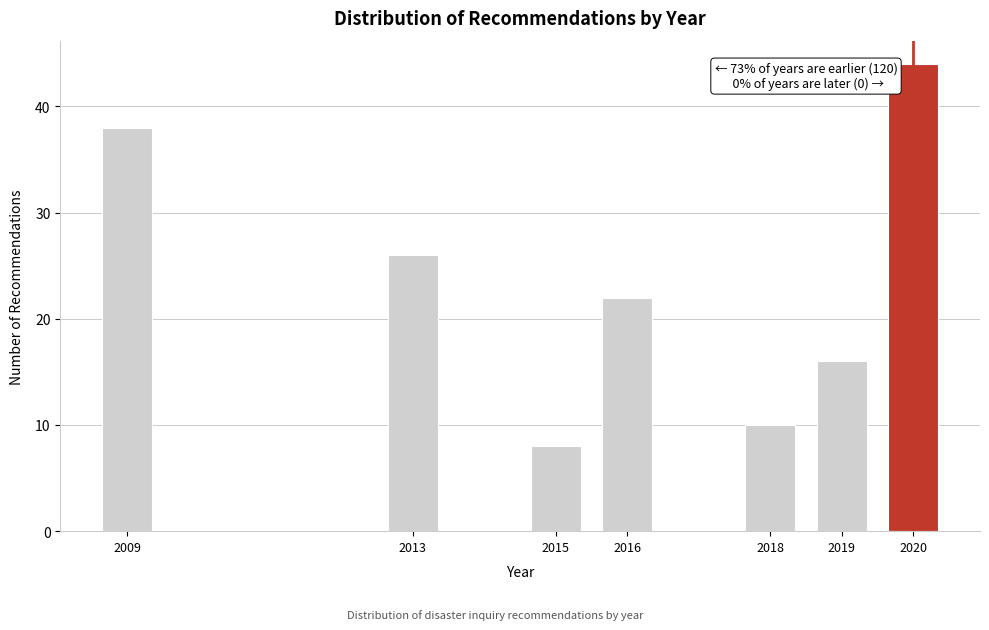

Reading left to right, list all the values displayed in this chart.

38	26	8	22	10	16	44